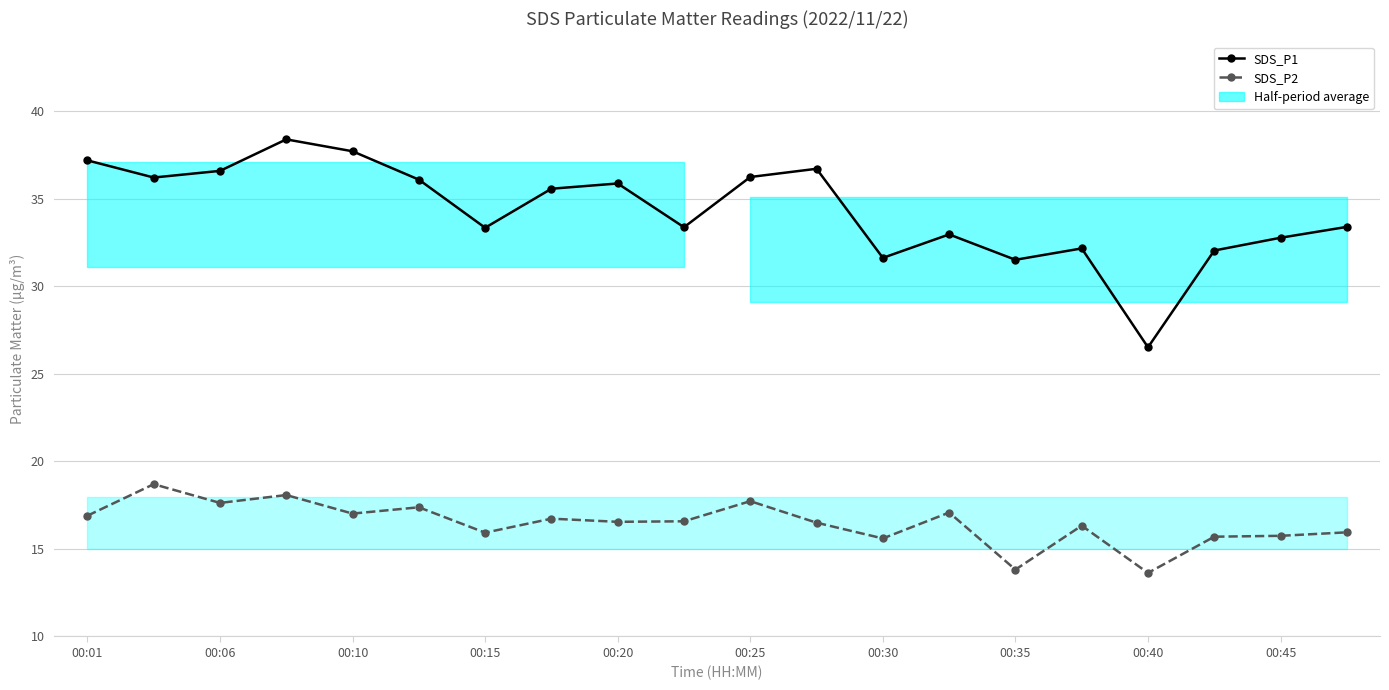

Does the chart have visible grid lines?

Yes